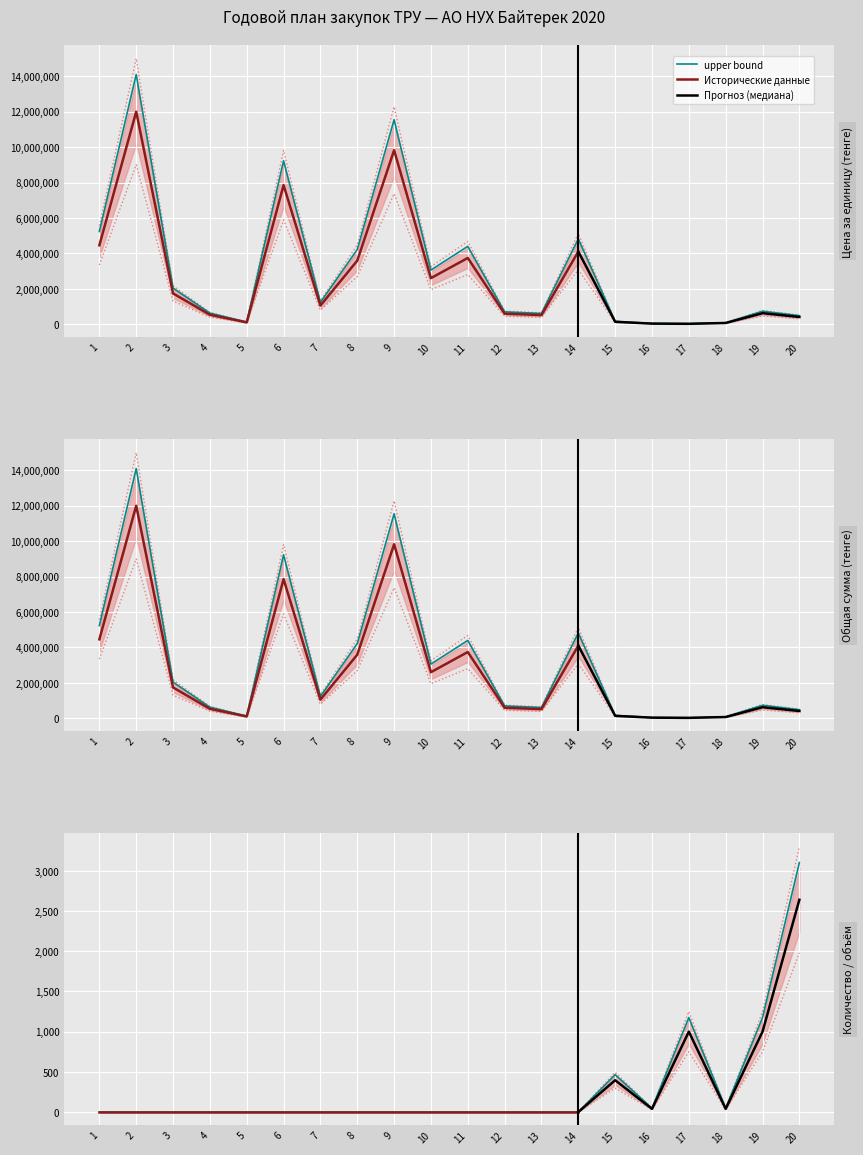

Is the value of Количество at 12 greater than the value of Общая сумма at 3?

No